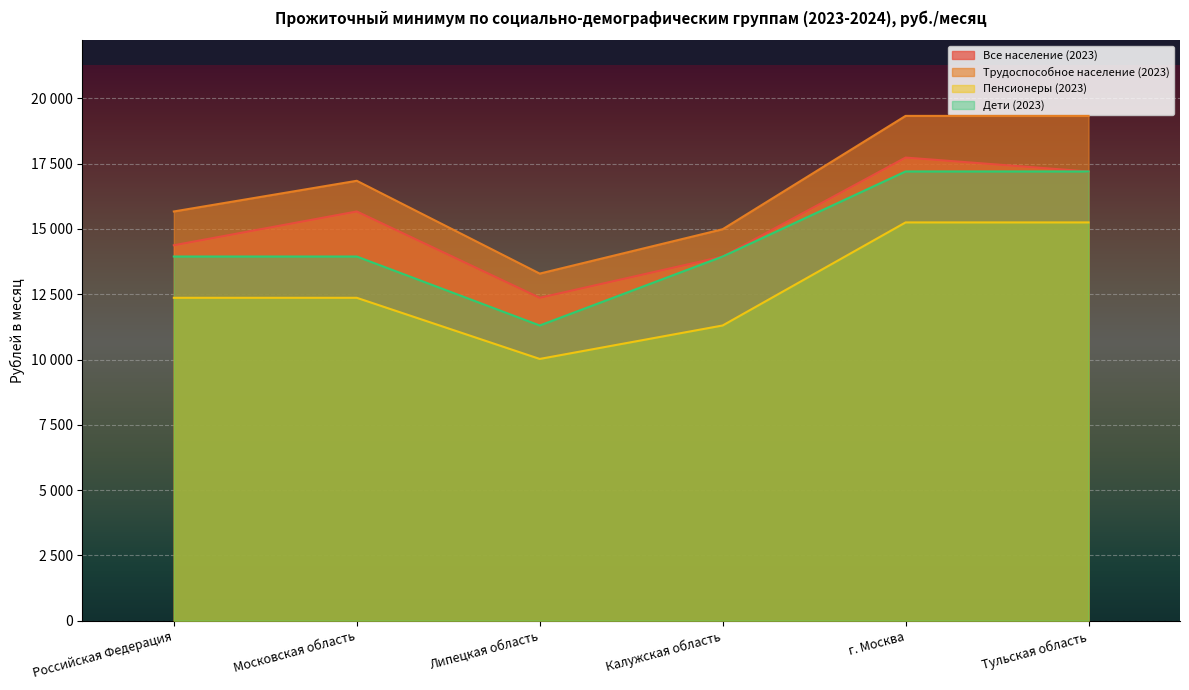

At Российская Федерация, list the series in order from smallest to largest.

Пенсионеры (2023), Дети (2023), Все население (2023), Трудоспособное население (2023)